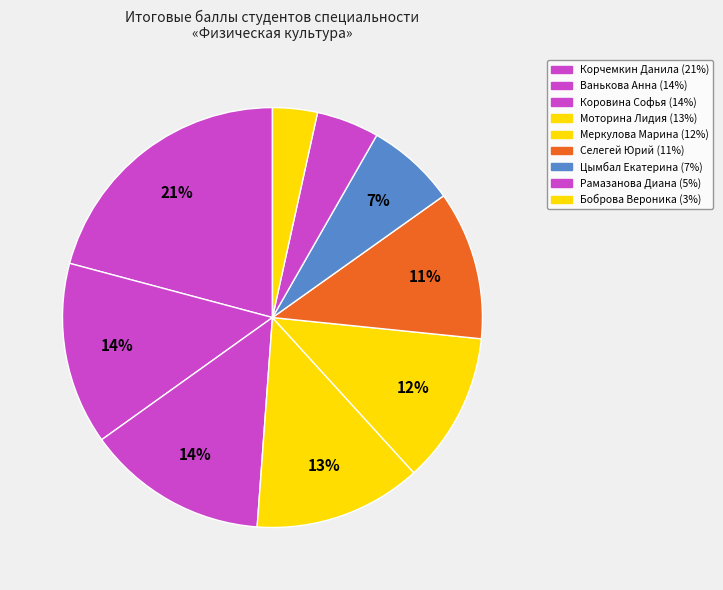

Which slice is the largest?

Корчемкин Данила